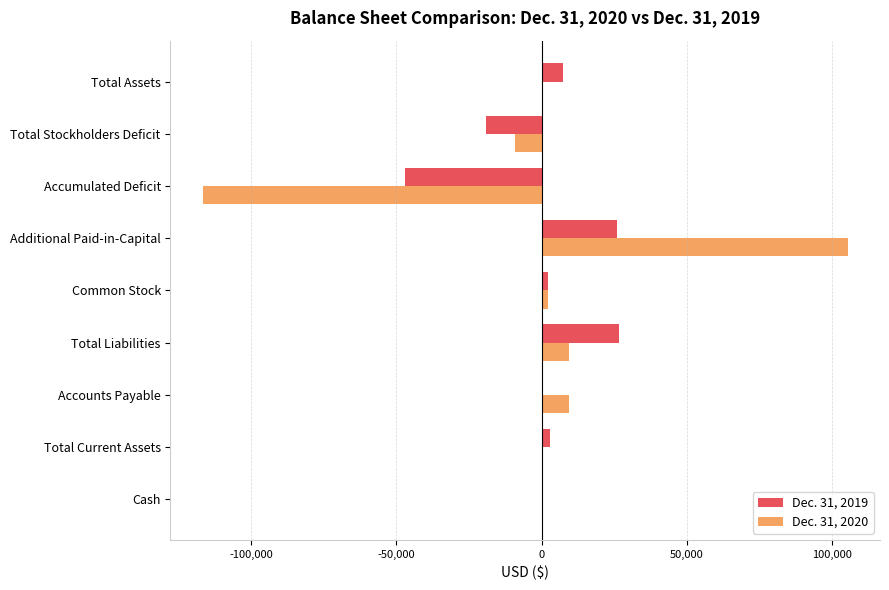

Is the value of Dec. 31, 2019 at Total Liabilities greater than the value of Dec. 31, 2020 at Total Liabilities?

Yes